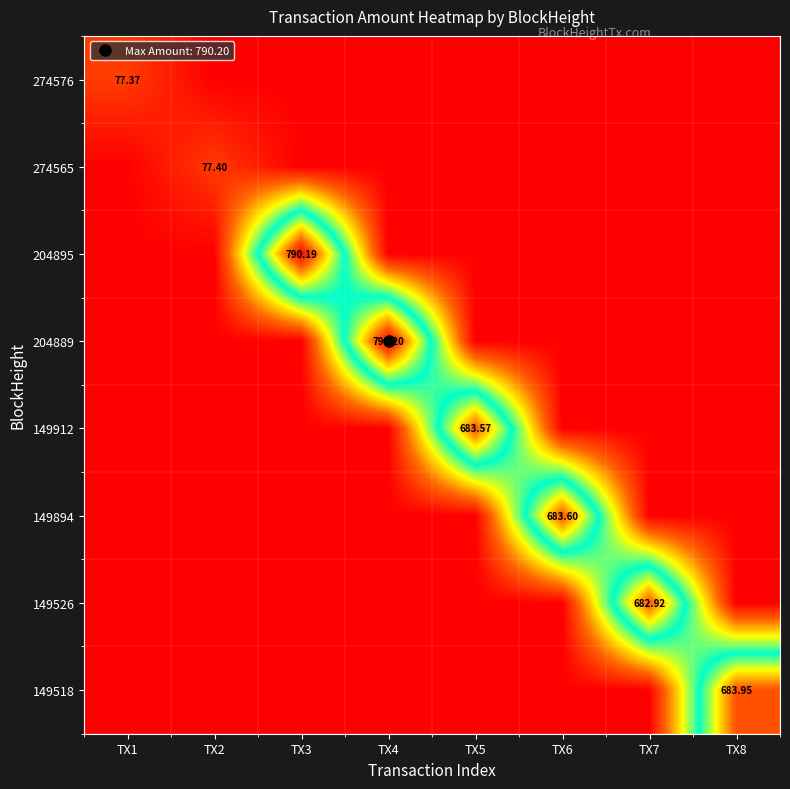

Rank the categories by 204889 value from lowest to highest.

TX1, TX2, TX3, TX5, TX6, TX7, TX8, TX4